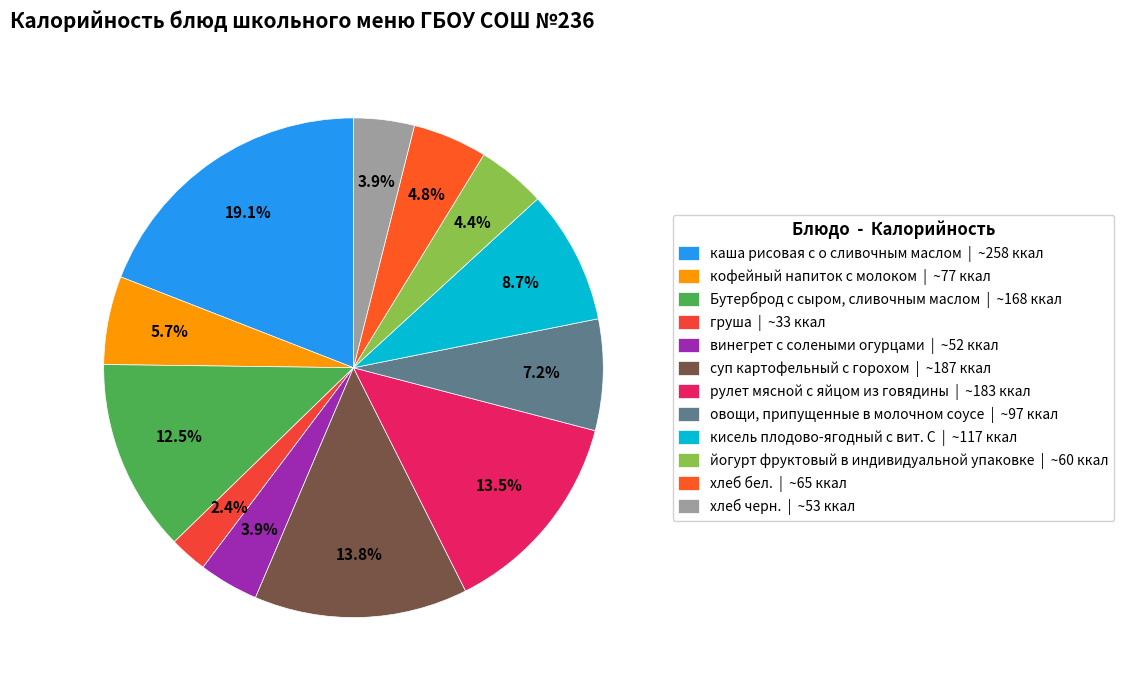

The хлеб черн. slice represents 10% of the pie. True or false?

False